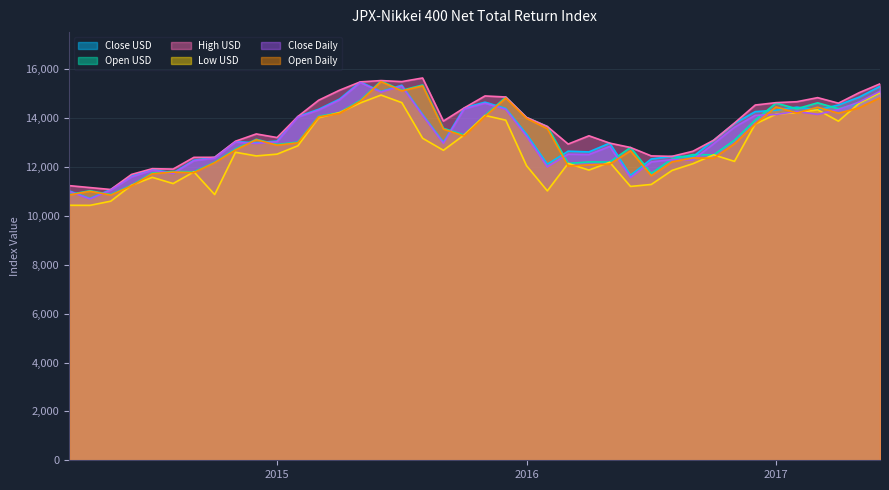

Rank the series by their maximum value, from highest to lowest.

High USD, Open USD, Open Daily, Close USD, Close Daily, Low USD